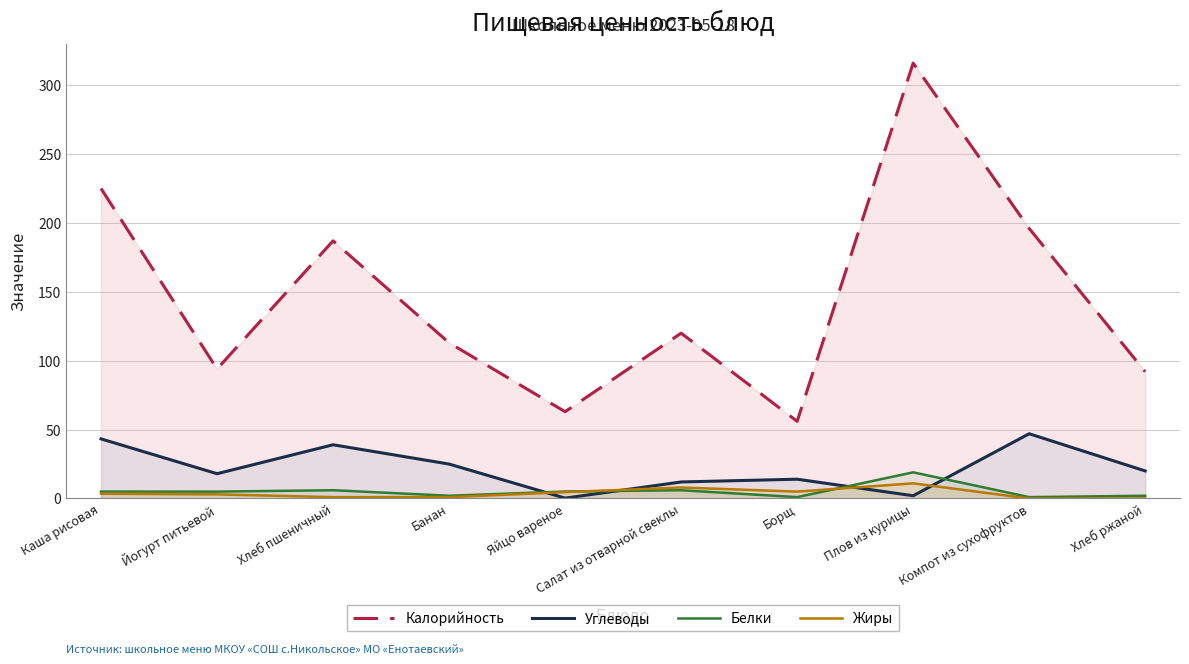

How many interior local peaks does the Калорийность series have?

3